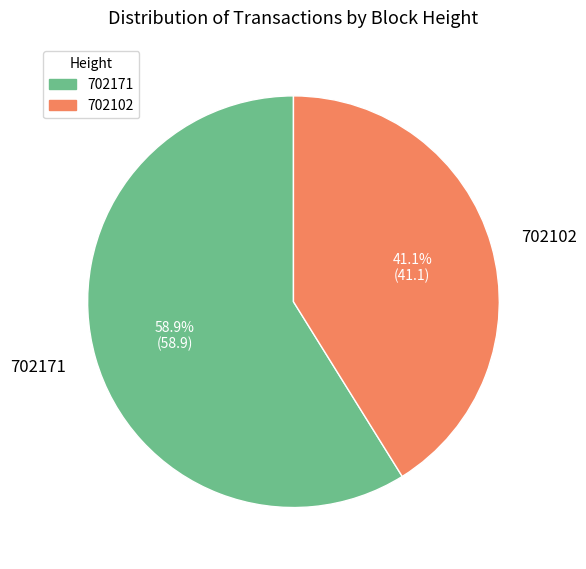

How many slices are in this pie chart?

2